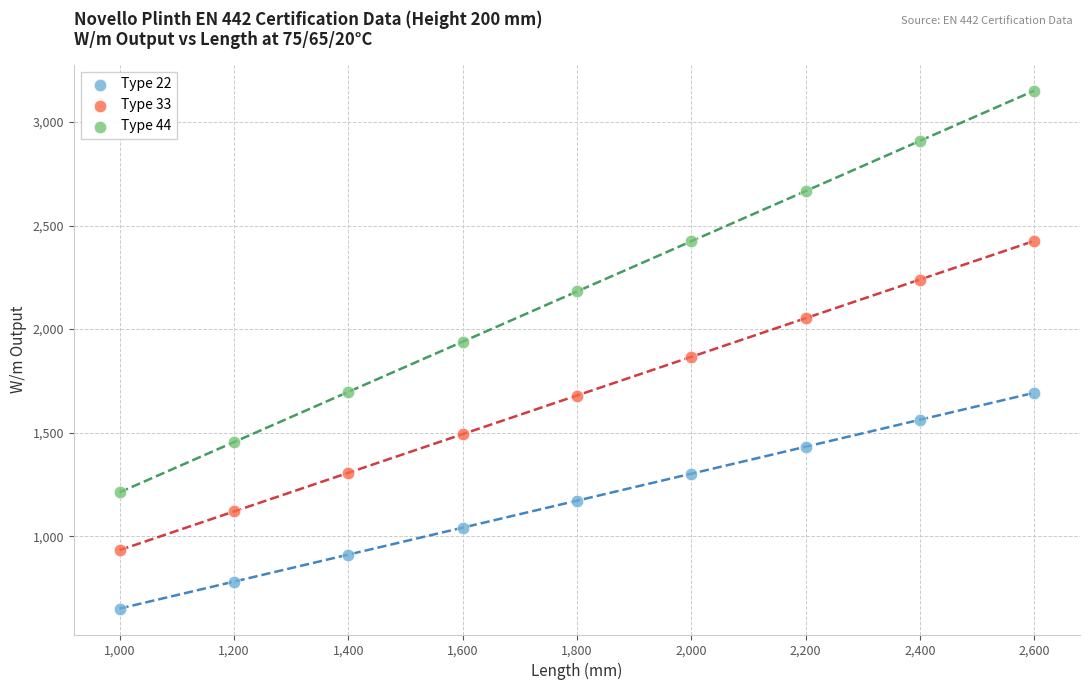

Across all data points, what is the range of X values (max minus min)?

1600